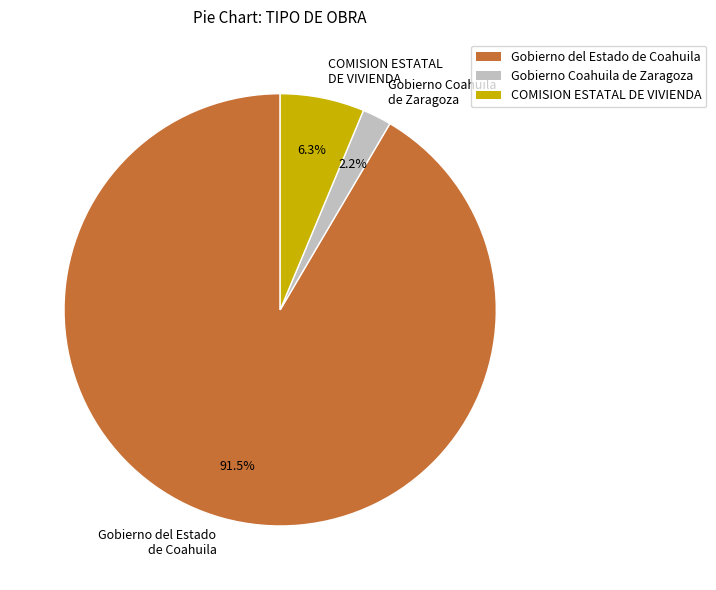

Is there any slice that represents more than half of the pie?

Yes